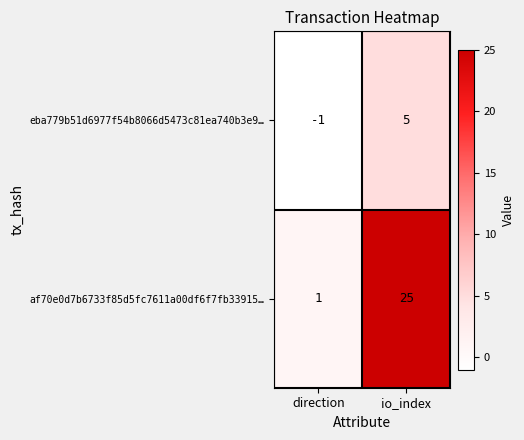

Reading left to right, transcribe all the data shown in this chart.

eba779b51d6977f54b8066d5473c81ea740b3e9…: direction=-1	io_index=5
af70e0d7b6733f85d5fc7611a00df6f7fb33915…: direction=1	io_index=25